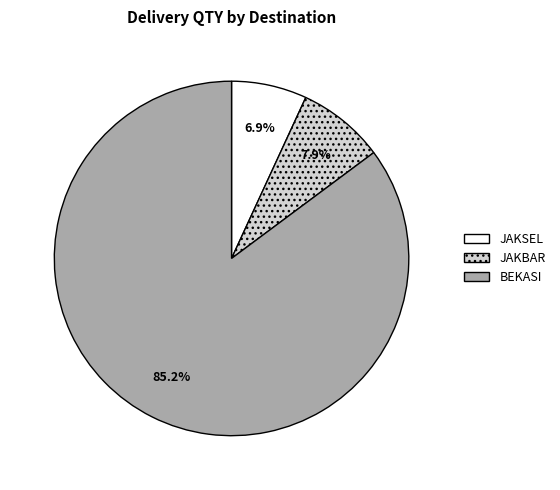

Is there a majority slice in this chart?

Yes